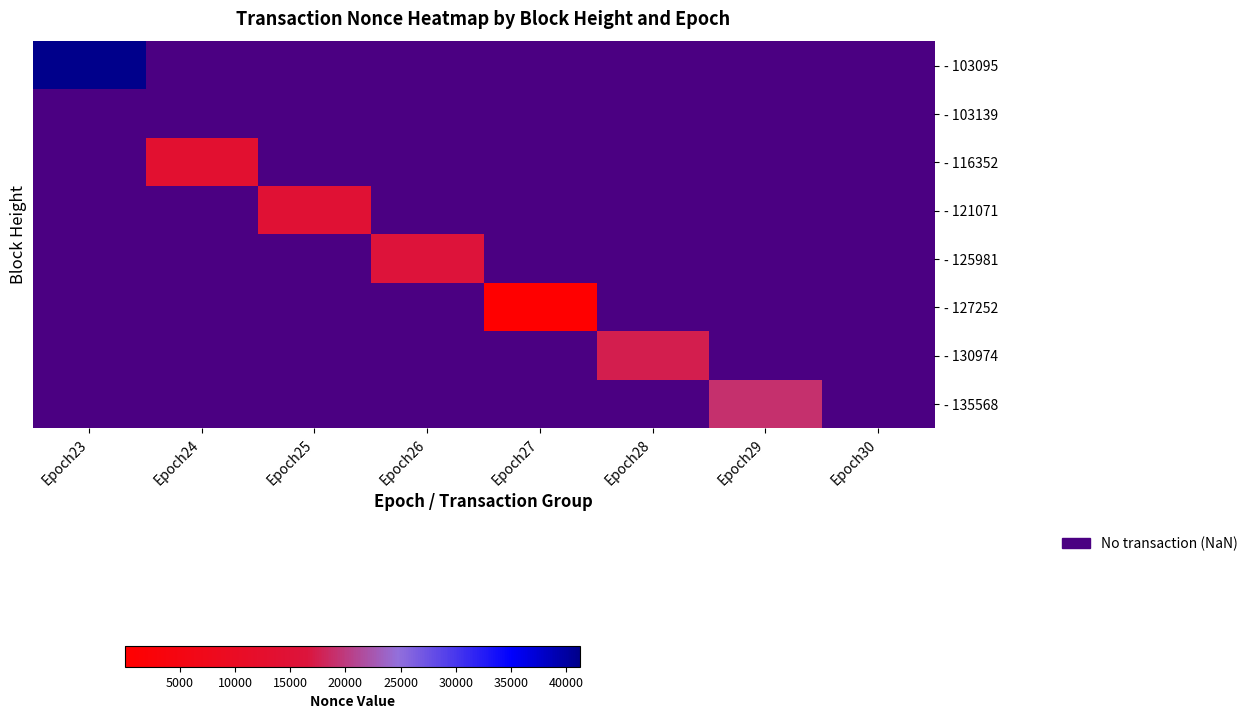

Is the value of - 135568 at Epoch23 greater than the value of - 125981 at Epoch23?

No